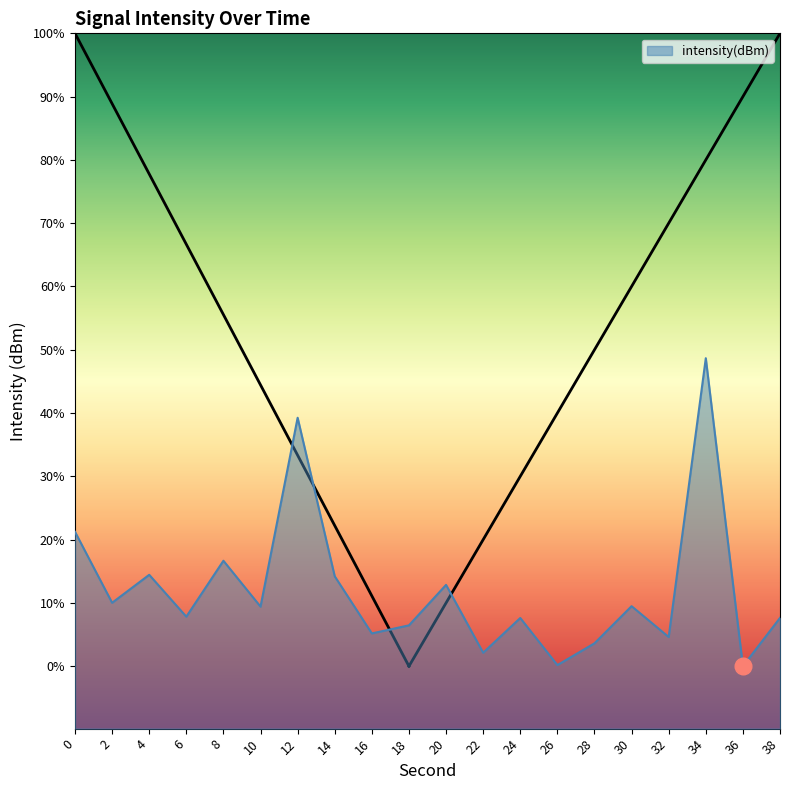

Which label corresponds to the smallest value in the chart?

36